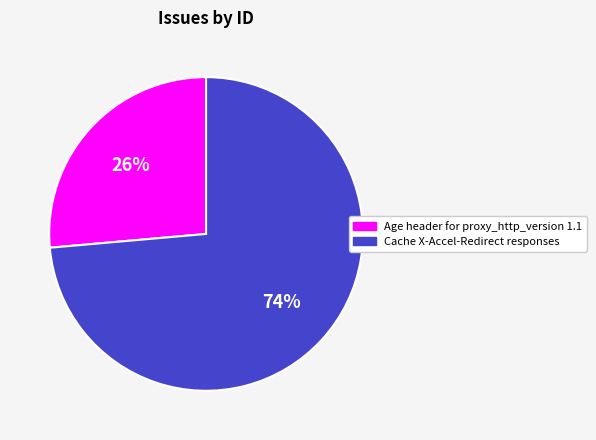

To the nearest percent, what is the combined percentage of Age header for proxy_http_version 1.1 and Cache X-Accel-Redirect responses?

100%